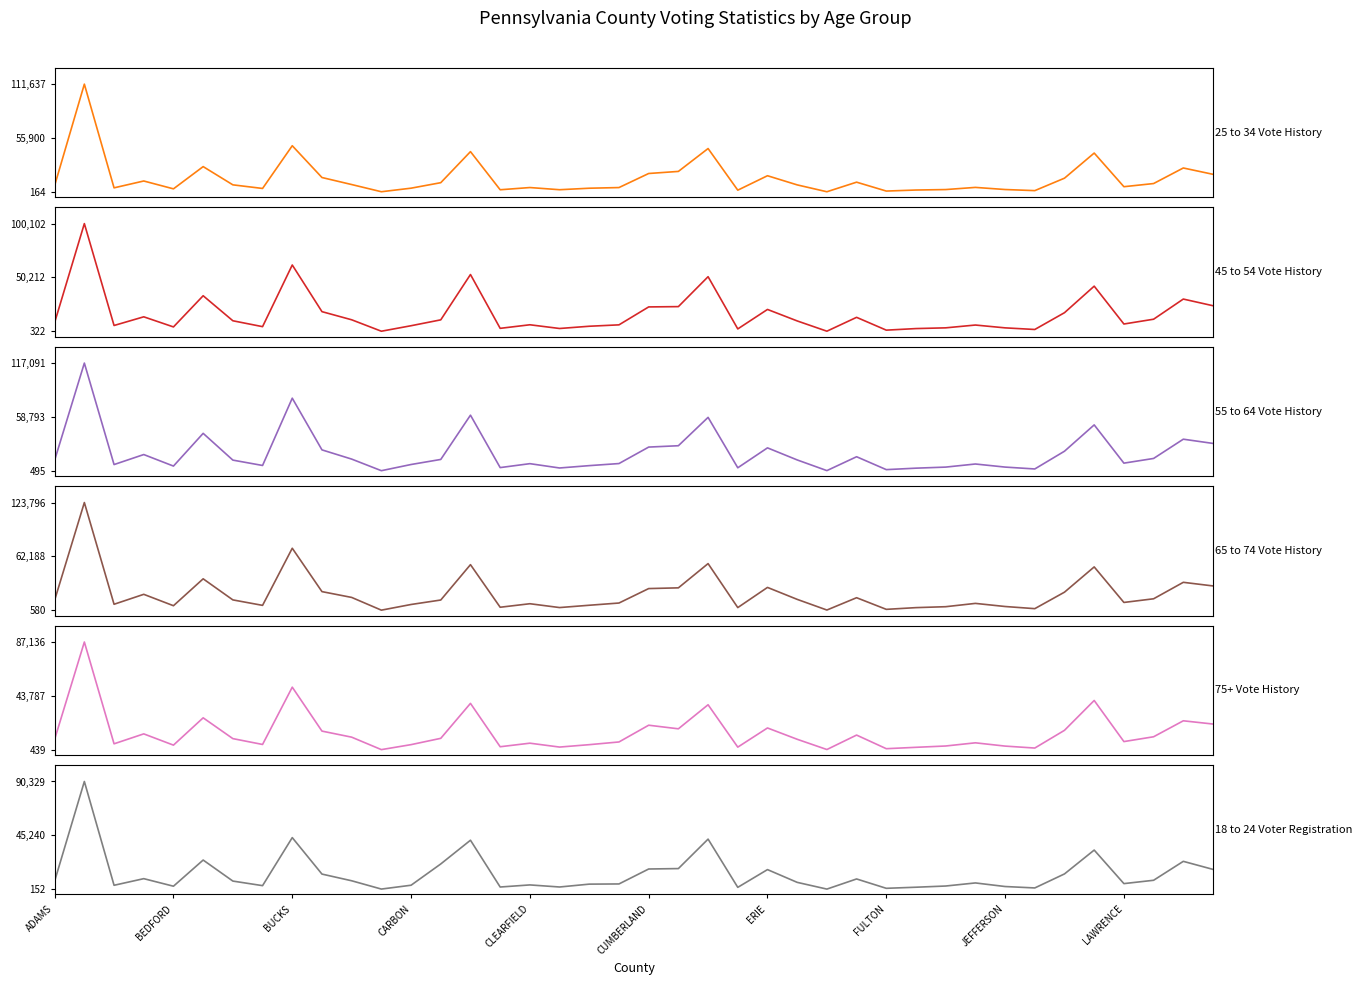

Count the number of categories in the chart.

40